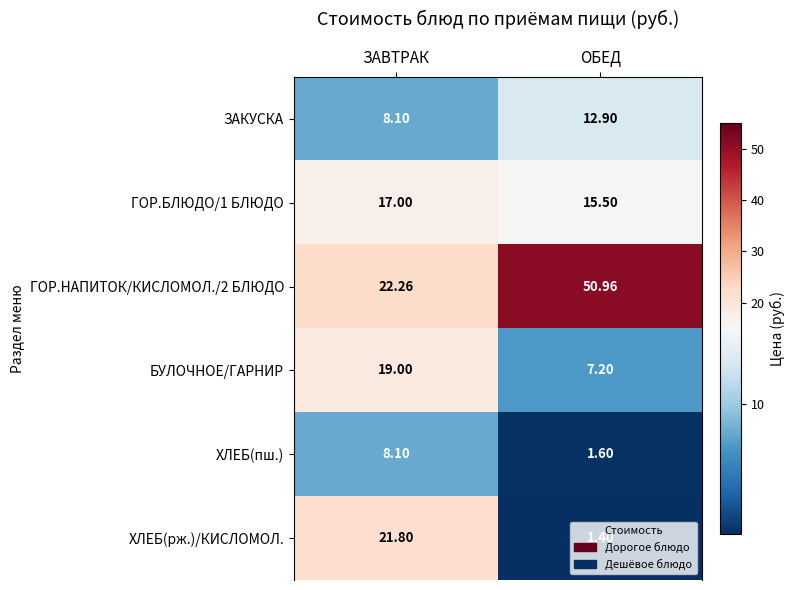

At which category is the sum across all series the highest?

ЗАВТРАК